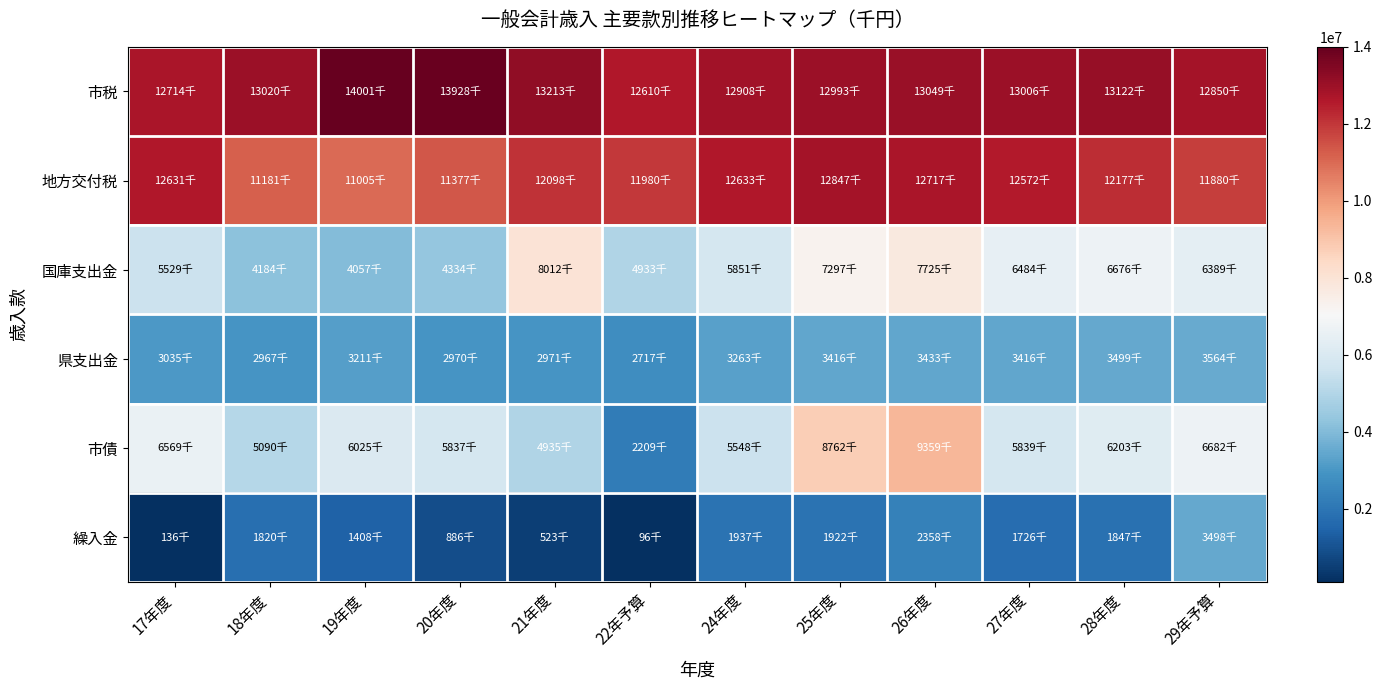

Reading left to right, transcribe all the data shown in this chart.

市税: 17年度=12714345	18年度=13020173	19年度=14000983	20年度=13927909	21年度=13213088	22年予算=12610121	24年度=12908174	25年度=12993248	26年度=13049249	27年度=13006186	28年度=13122384	29年予算=12850000
地方交付税: 17年度=12631301	18年度=11180956	19年度=11005293	20年度=11376701	21年度=12098237	22年予算=11980000	24年度=12632900	25年度=12846984	26年度=12717109	27年度=12571747	28年度=12176798	29年予算=11880000
国庫支出金: 17年度=5529165	18年度=4183934	19年度=4057038	20年度=4334464	21年度=8012190	22年予算=4933008	24年度=5850808	25年度=7296663	26年度=7725474	27年度=6484302	28年度=6676255	29年予算=6388845
県支出金: 17年度=3034557	18年度=2967091	19年度=3210515	20年度=2970489	21年度=2970912	22年予算=2716934	24年度=3263252	25年度=3416476	26年度=3432911	27年度=3416361	28年度=3498986	29年予算=3564295
市債: 17年度=6568900	18年度=5090500	19年度=6024992	20年度=5836563	21年度=4934609	22年予算=2209000	24年度=5548164	25年度=8762080	26年度=9358880	27年度=5839376	28年度=6202777	29年予算=6681600
繰入金: 17年度=136238	18年度=1820397	19年度=1408457	20年度=886323	21年度=522746	22年予算=95777	24年度=1936614	25年度=1921962	26年度=2358129	27年度=1725579	28年度=1846562	29年予算=3498208